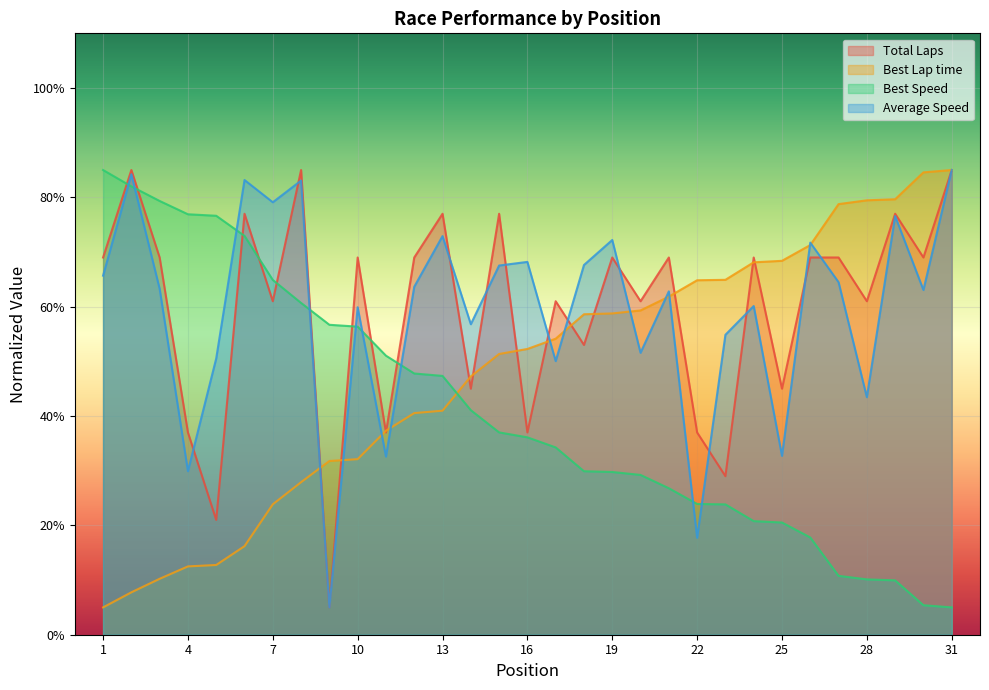

How many lines are shown in the chart?

4